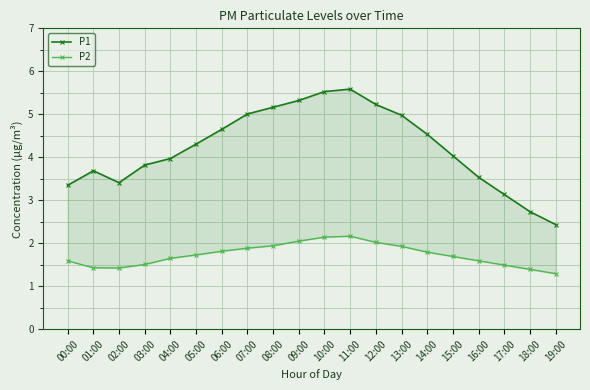

Is the value of P1 at 04:00 greater than the value of P2 at 07:00?

Yes